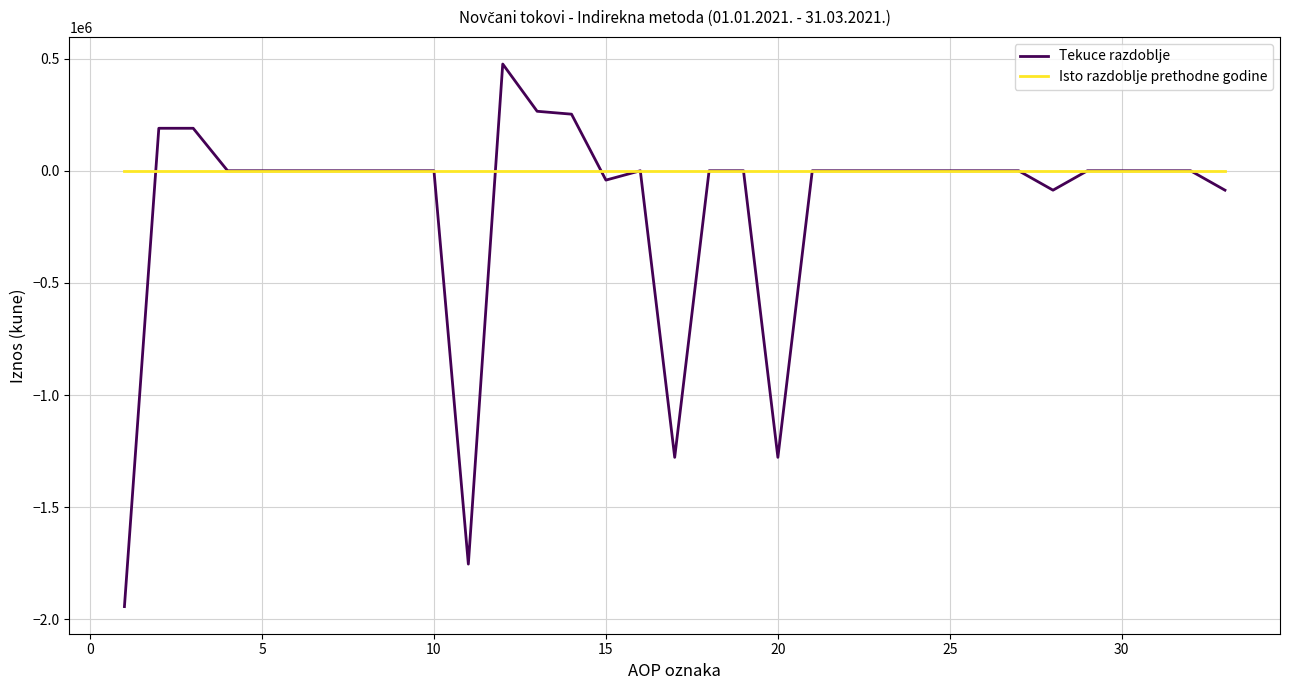

Which series has the largest total across all categories?

Isto razdoblje prethodne godine